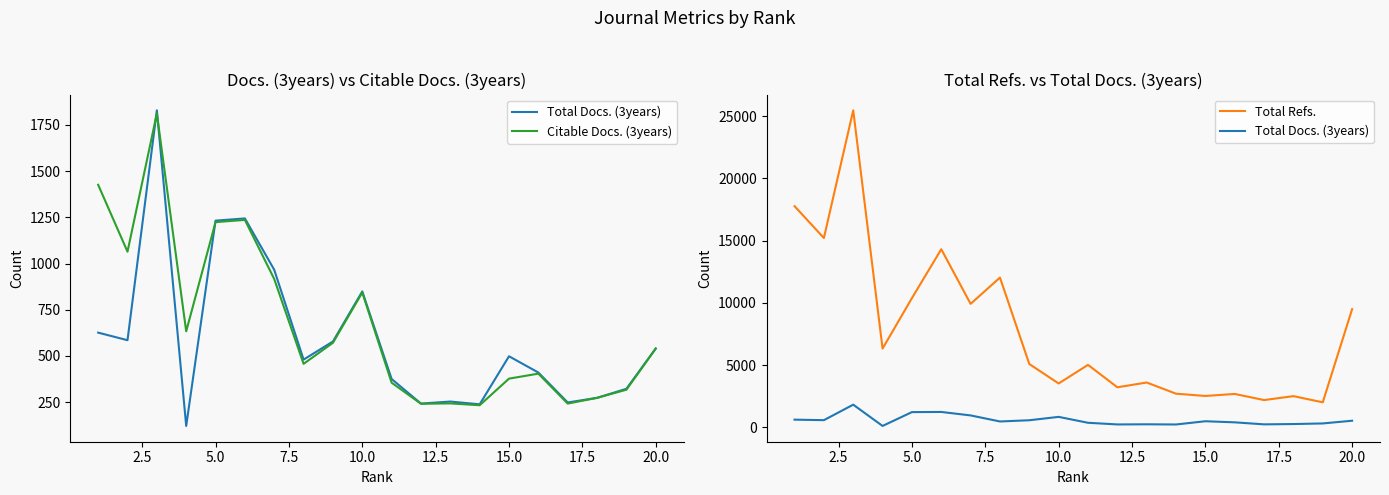

What is the sum of all Total Refs. values?

156065